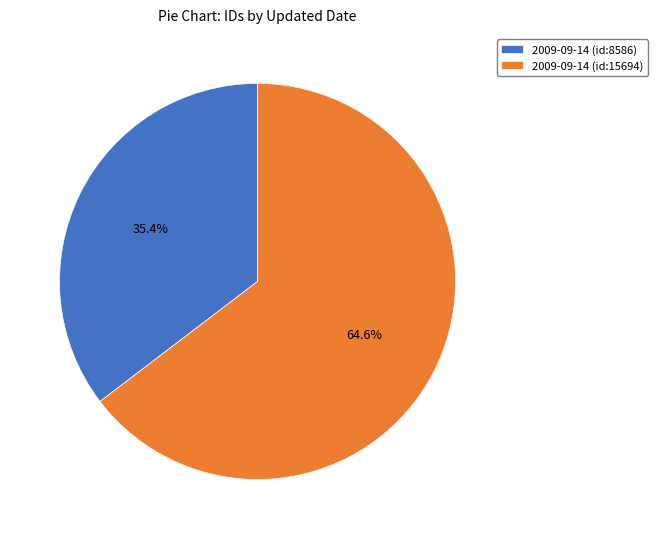

Which slice represents more than half of the pie?

2009-09-14 (id:15694)